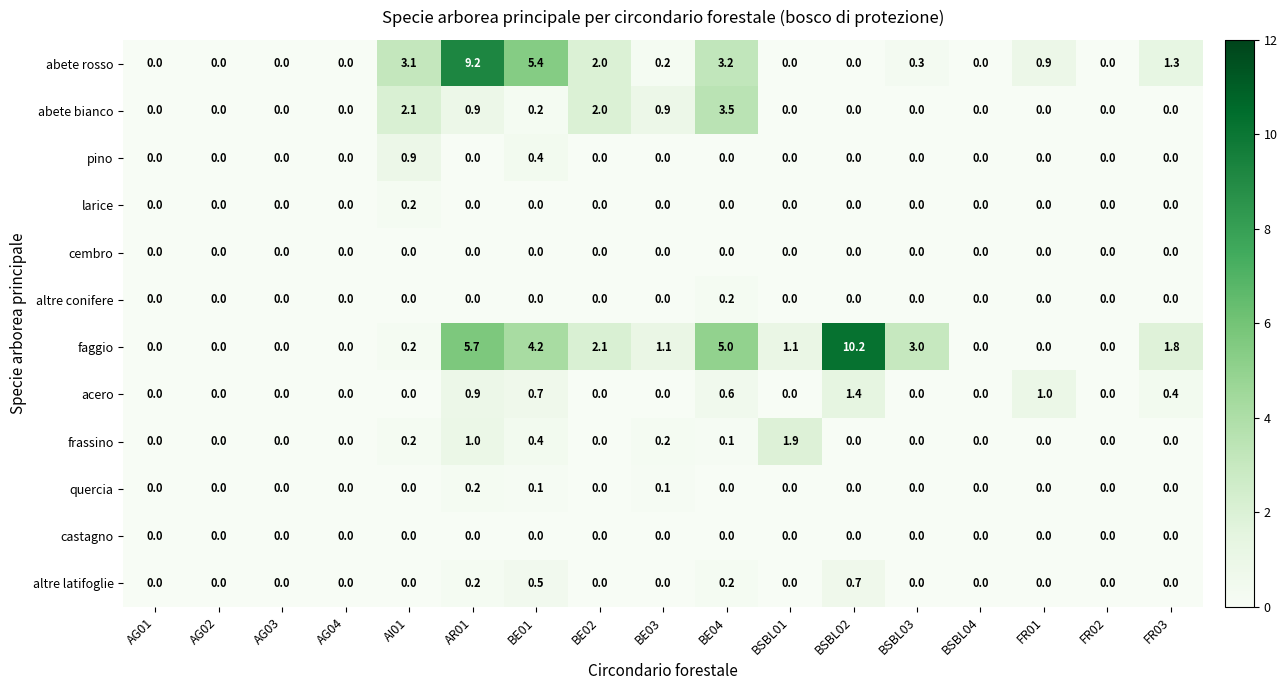

The pino series shows -0.5 at AG04. True or false?

False